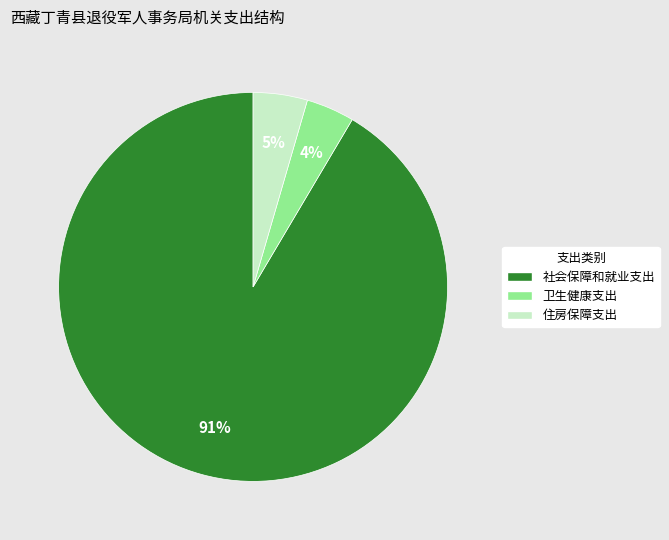

Count the number of slices in the pie.

3